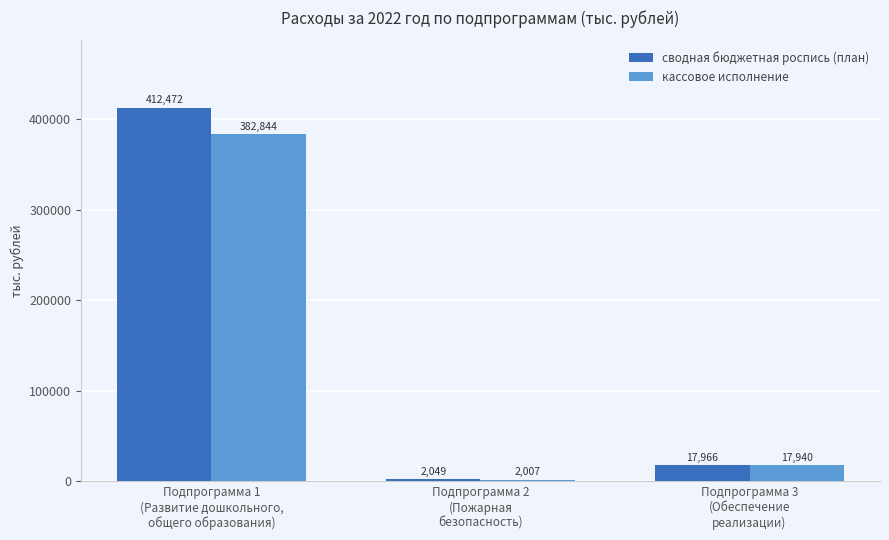

Which series has the largest total across all categories?

сводная бюджетная роспись (план)